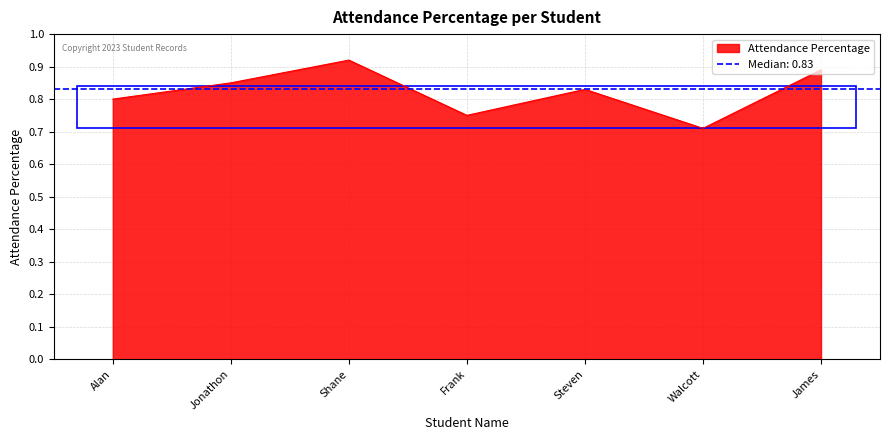

What is the label of the 6th point from the left?

Walcott